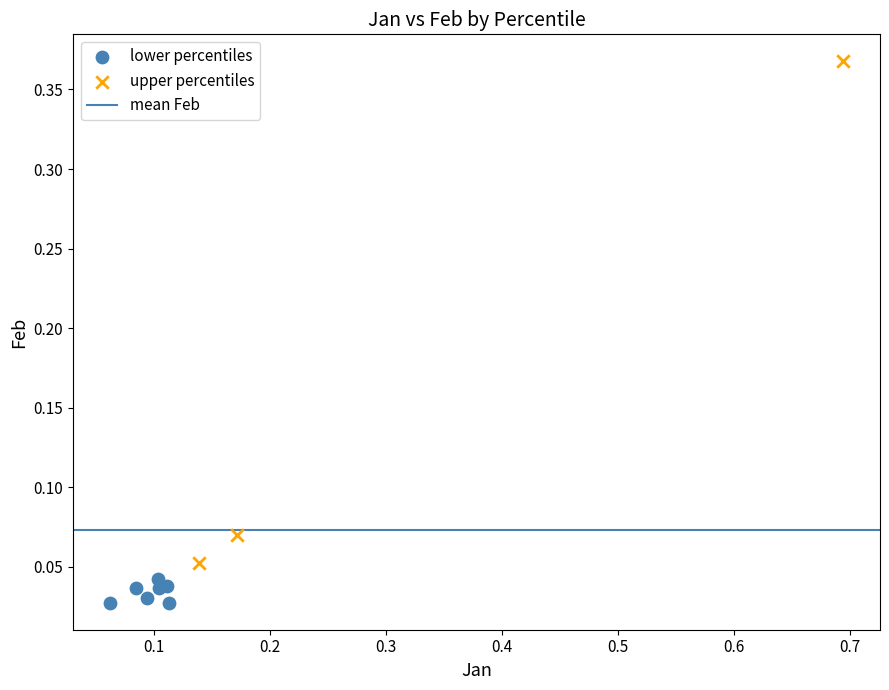

Which series reaches the maximum Y coordinate?

upper percentiles